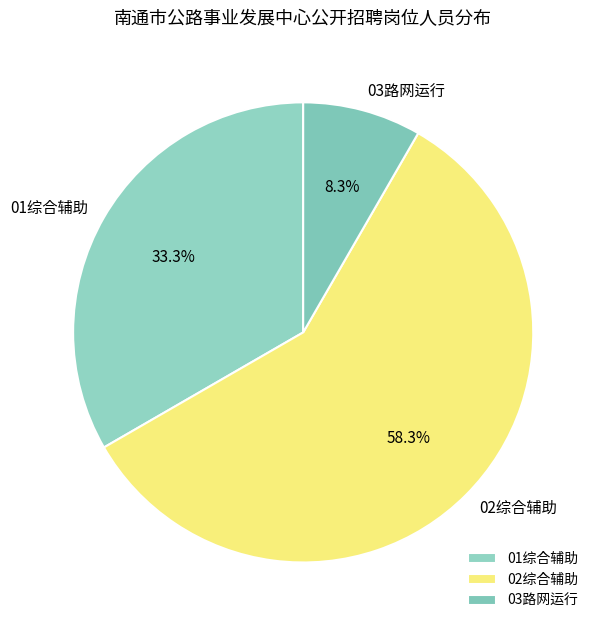

To the nearest percent, what percentage of the pie is 02综合辅助?

58%